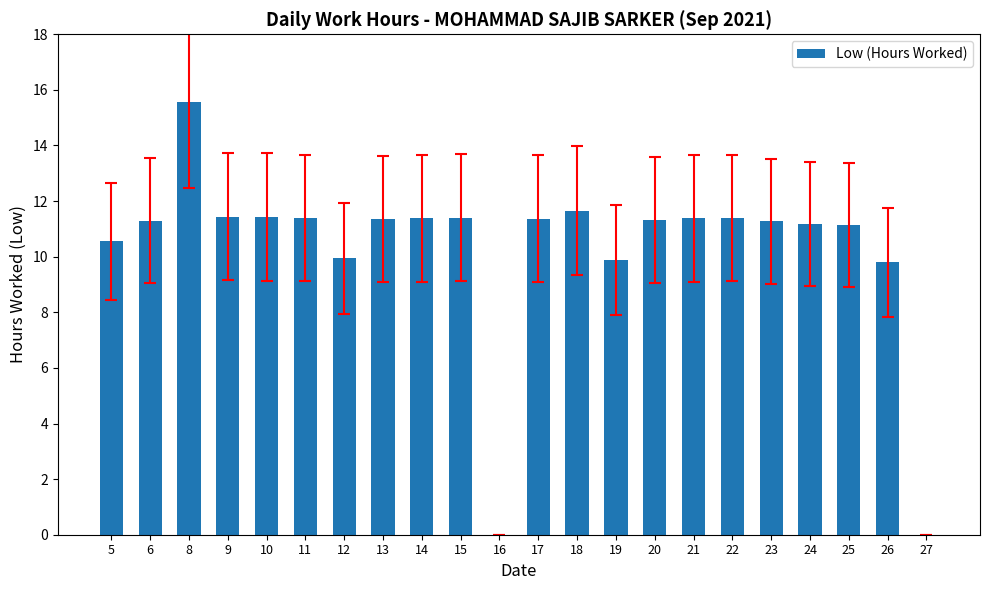

Count the number of data series in this chart.

1